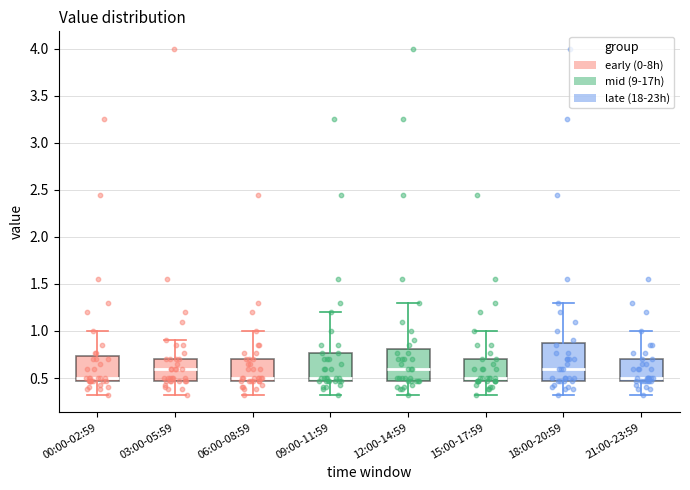

Reading left to right, transcribe this box plot: for each box, give where its median line is, the range the box spans, and where its two whiskers end, as read against the y-axis. The values are not printed on the chart, so give them approximately, as read against the axis.

00:00-02:59: median 0.50, box 0.45 to 0.75, whiskers 0.30 to 1.00
03:00-05:59: median 0.60, box 0.45 to 0.70, whiskers 0.30 to 0.90
06:00-08:59: median 0.50, box 0.45 to 0.70, whiskers 0.30 to 1.00
09:00-11:59: median 0.50, box 0.45 to 0.75, whiskers 0.30 to 1.20
12:00-14:59: median 0.60, box 0.45 to 0.80, whiskers 0.30 to 1.30
15:00-17:59: median 0.50, box 0.45 to 0.70, whiskers 0.30 to 1.00
18:00-20:59: median 0.60, box 0.45 to 0.90, whiskers 0.30 to 1.30
21:00-23:59: median 0.50, box 0.45 to 0.70, whiskers 0.30 to 1.00